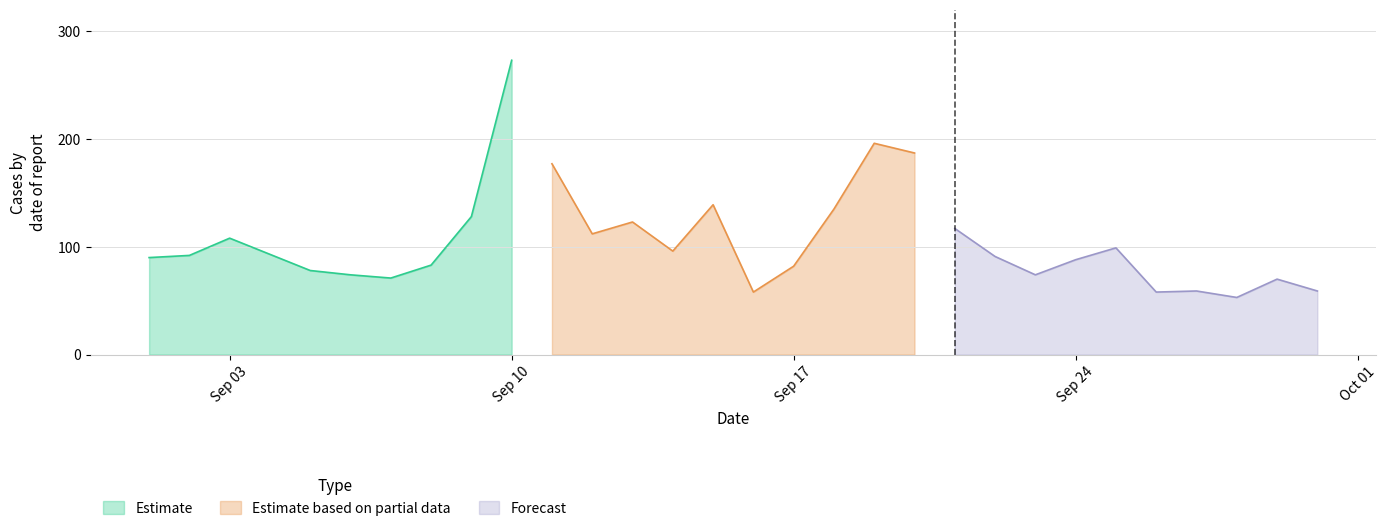

Reading right to left, transcribe all the data shown in this chart.

59	70	53	59	58	99	88	74	91	117	187	196	135	82	58	139	96	123	112	177	273	128	83	71	74	78	93	108	92	90